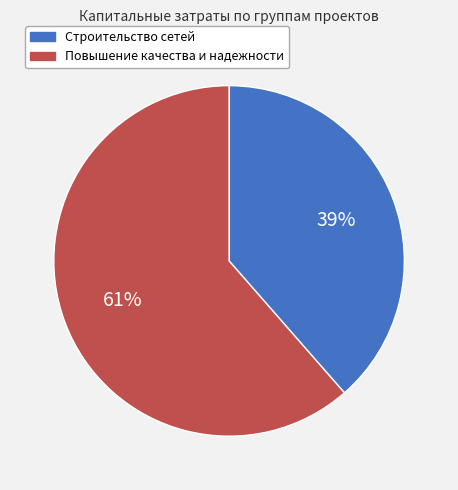

What is the ratio of the value at Повышение качества и надежности to the value at Строительство сетей?

1.6